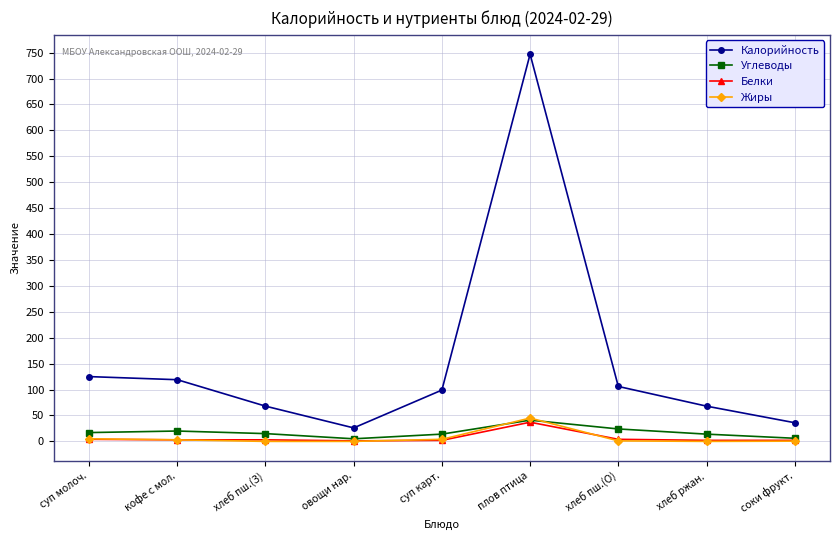

True or false: Жиры and Калорийность intersect in this chart.

False